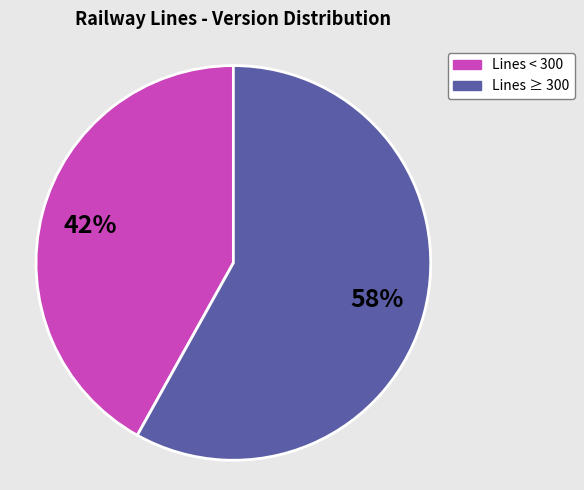

To the nearest percent, what is the average slice percentage?

50%